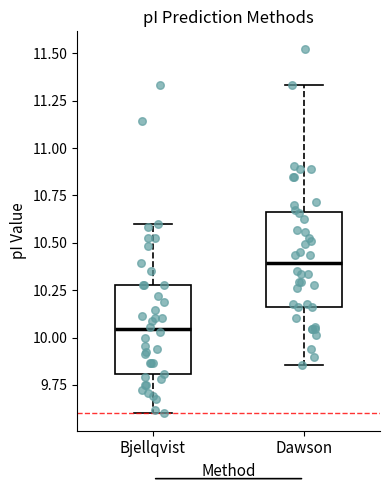

Reading left to right, read every box against the y-axis: the position of its median line, the range the box covers, and the ends of its whiskers. The values are not printed on the chart, so give them approximately, as read against the axis.

Bjellqvist: median 10.05, box 9.80 to 10.30, whiskers 9.60 to 10.60
Dawson: median 10.40, box 10.15 to 10.65, whiskers 9.85 to 11.35